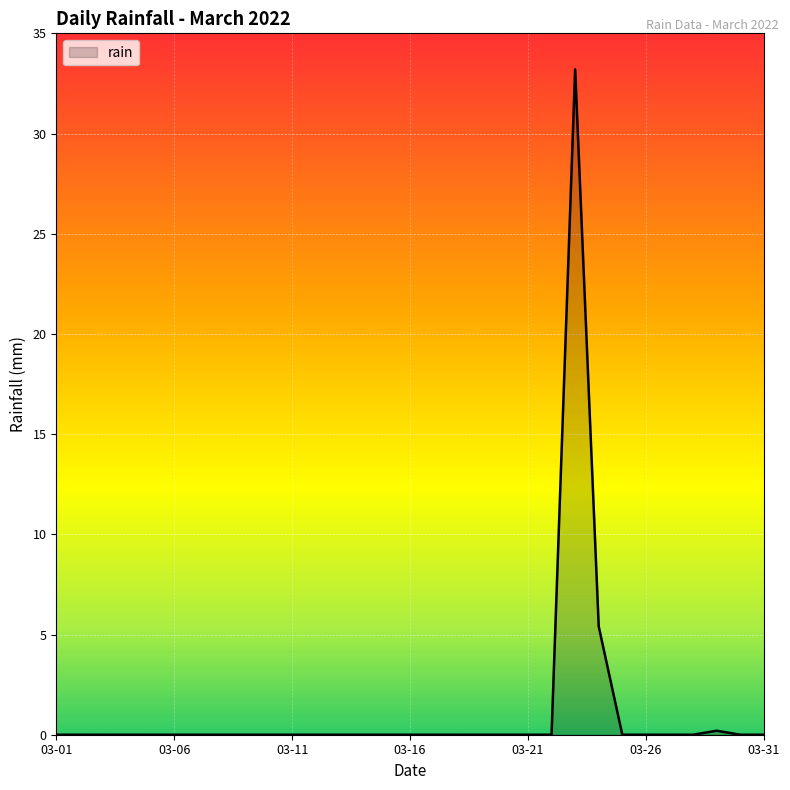

Reading right to left, list all the values displayed in this chart.

0.0	0.0	0.2	0.0	0.0	0.0	0.0	5.4	33.2	0.0	0.0	0.0	0.0	0.0	0.0	0.0	0.0	0.0	0.0	0.0	0.0	0.0	0.0	0.0	0.0	0.0	0.0	0.0	0.0	0.0	0.0